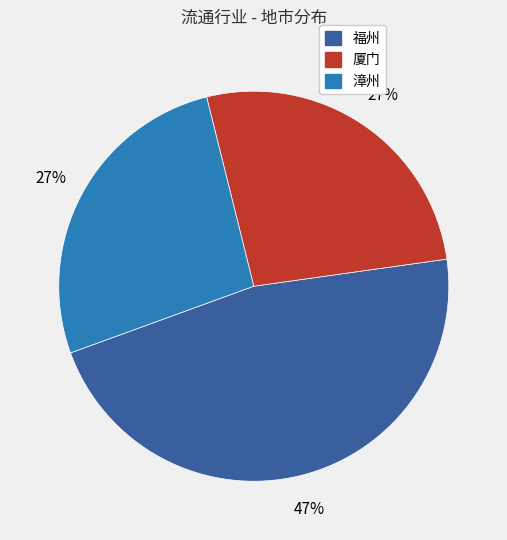

Approximately how many times larger is the value at 漳州 compared to 厦门?

1.0